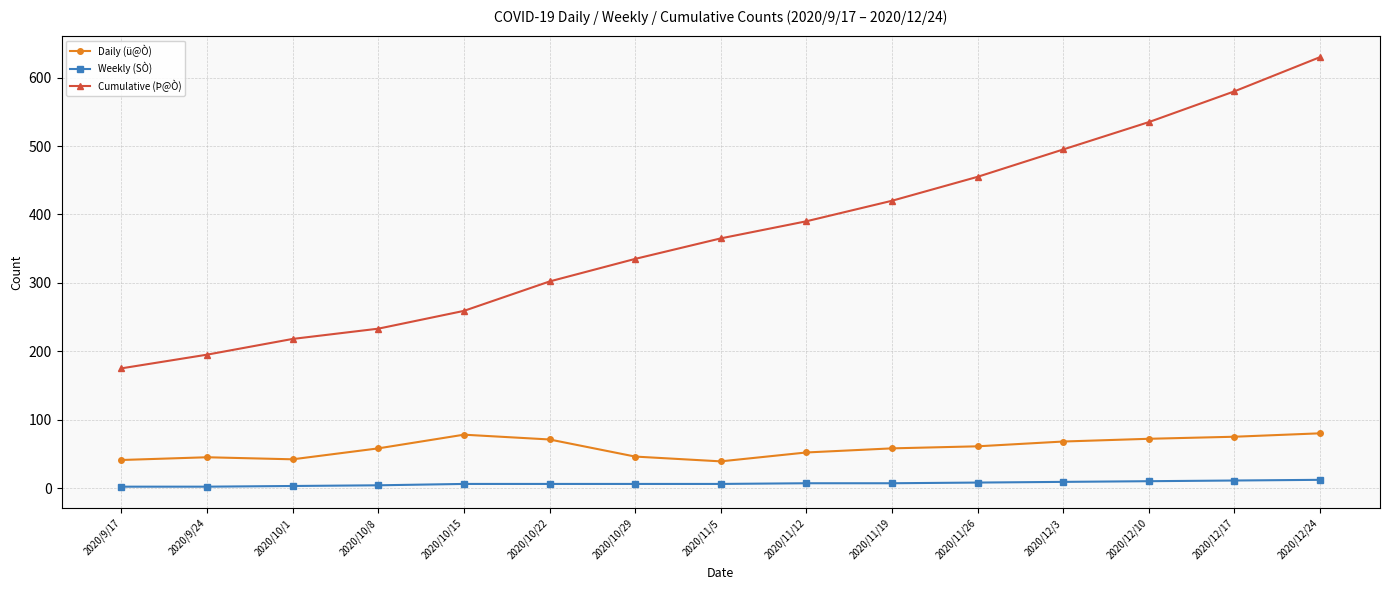

What is the label of the 10th point from the left?

2020/11/19